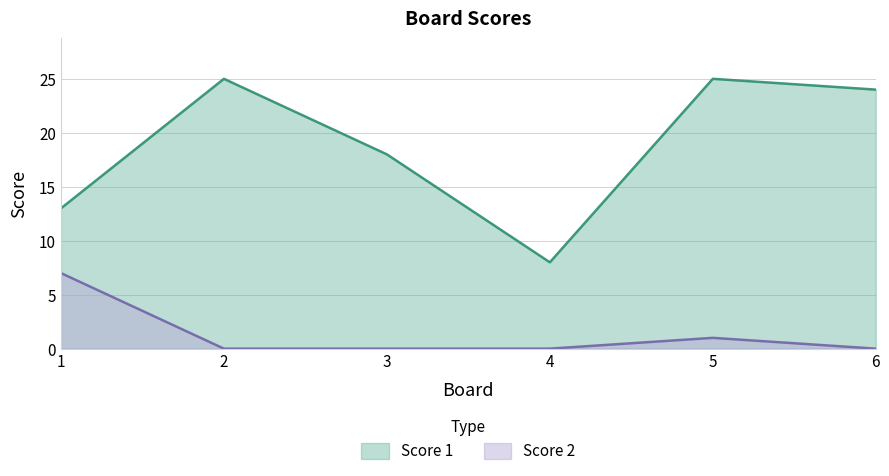

Where is the first local maximum for Score 1?

2